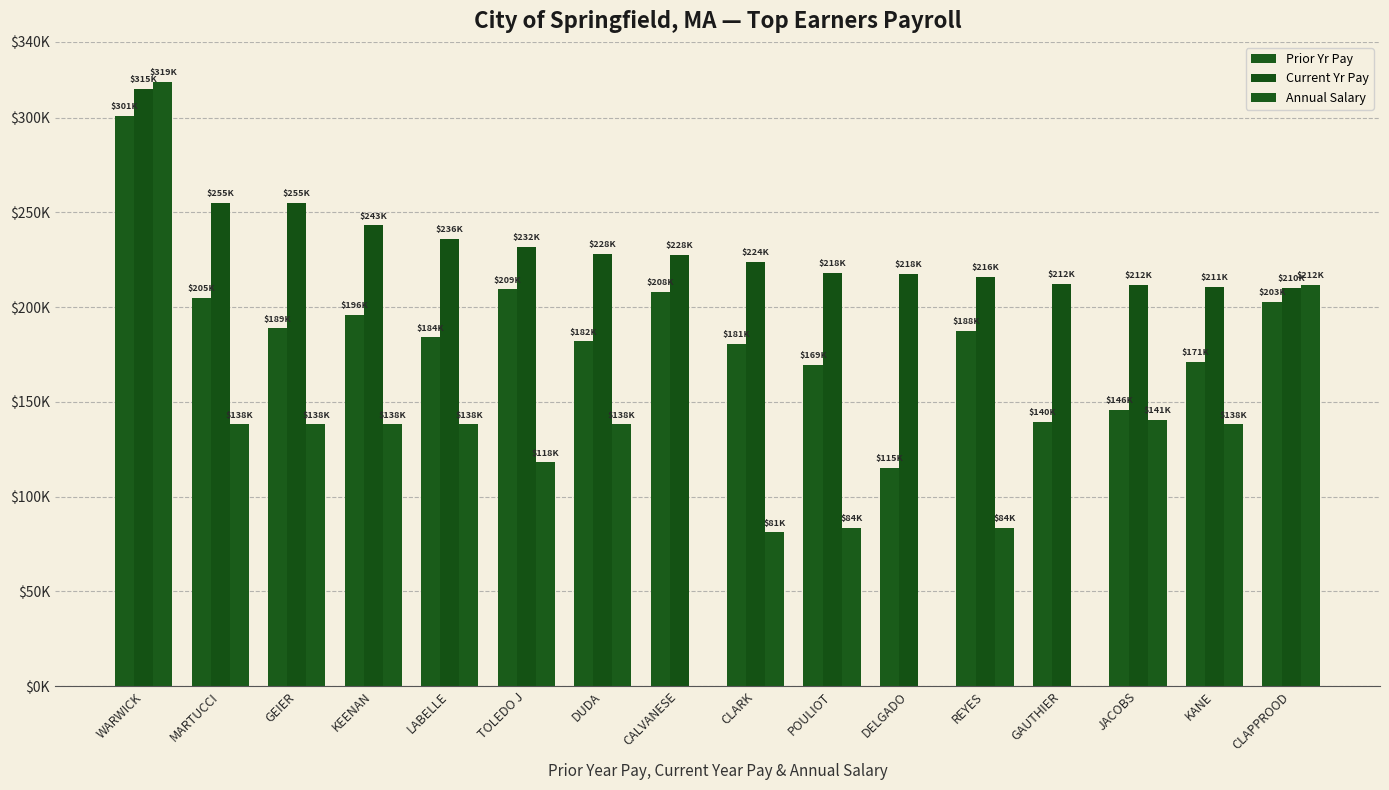

Between REYES and JACOBS, which series saw the biggest shift?

Annual Salary